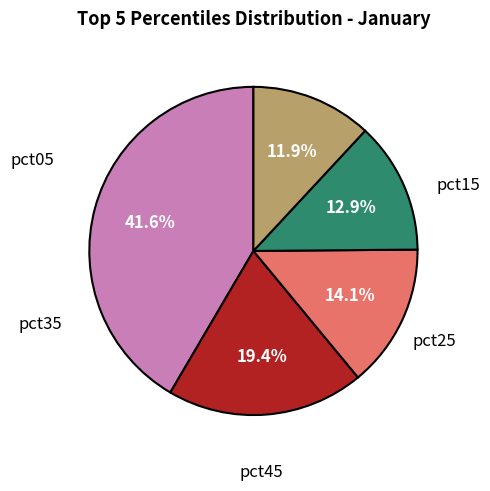

How many slices are in this pie chart?

5